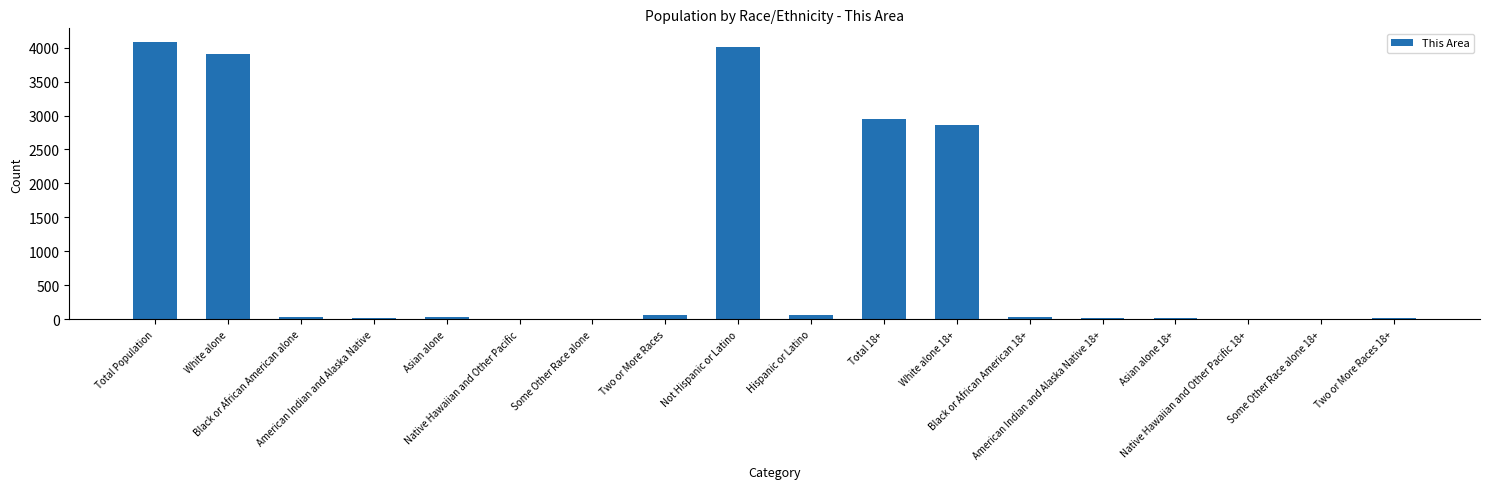

What is the sum of all values?

18141